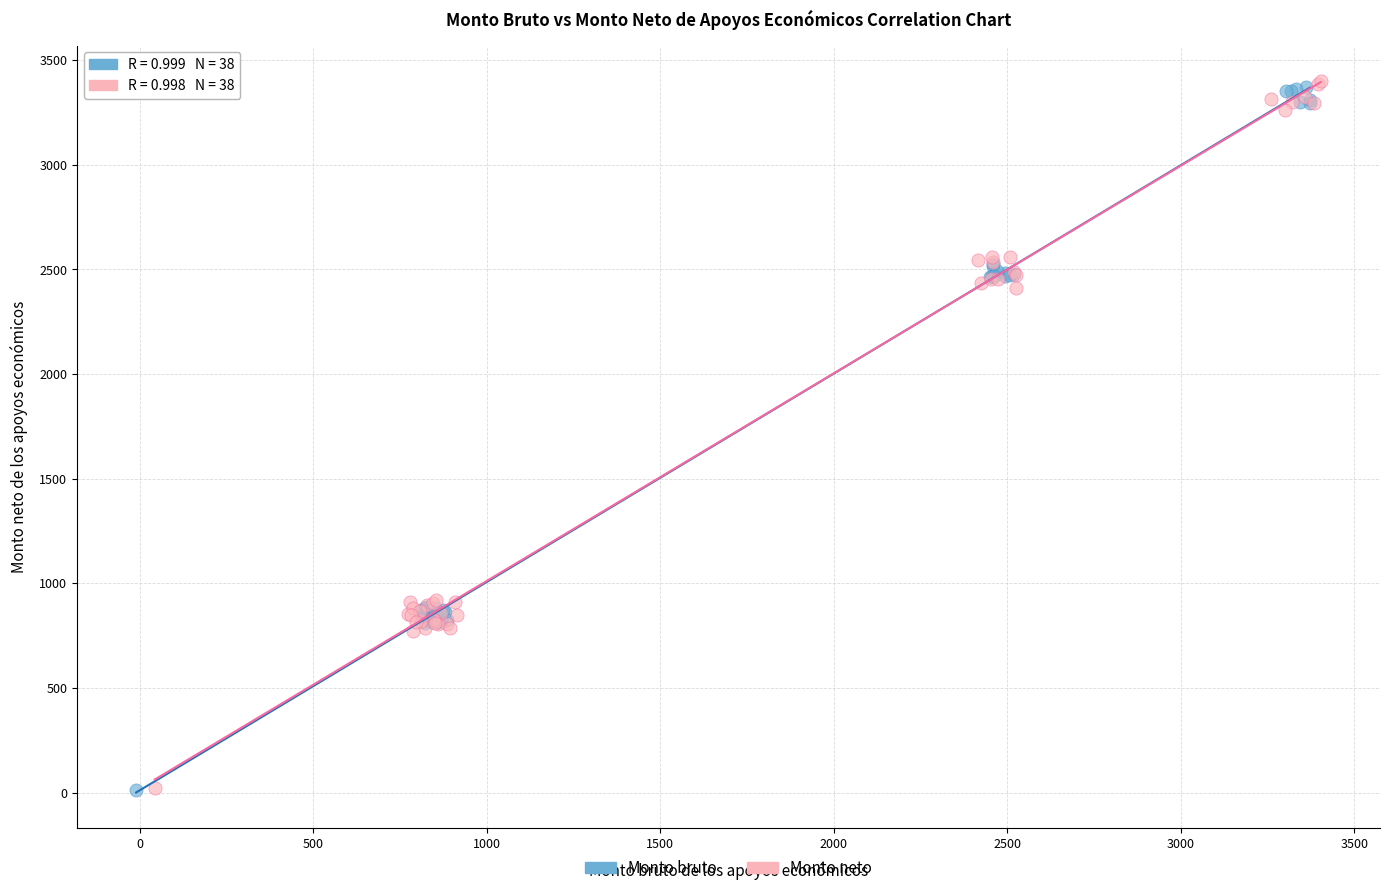

What are all the series names shown in the legend?

Monto bruto, Monto neto